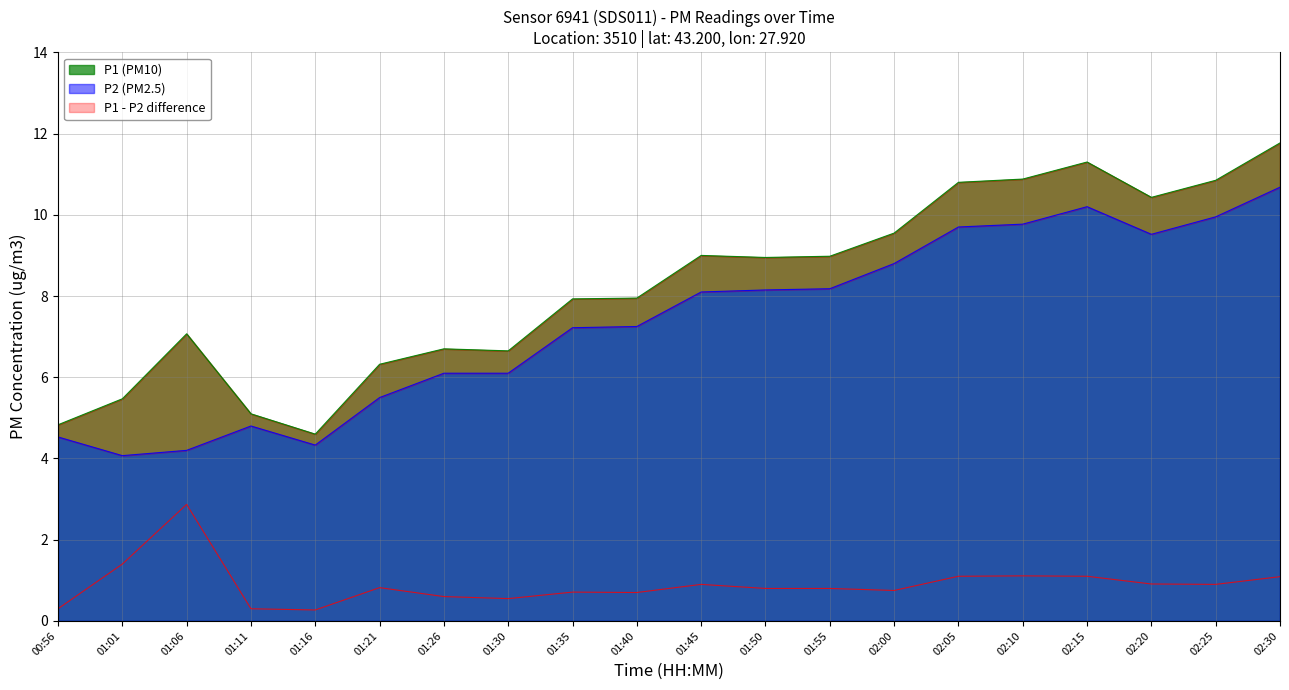

Reading left to right, what are all the values shown in this chart?

P1: 4.8	5.5	7.1	5.1	4.6	6.3	6.7	6.7	7.9	8.0	9.0	8.9	9.0	9.6	10.8	10.9	11.3	10.4	10.8	11.8
P2: 4.5	4.1	4.2	4.8	4.3	5.5	6.1	6.1	7.2	7.2	8.1	8.2	8.2	8.8	9.7	9.8	10.2	9.5	9.9	10.7